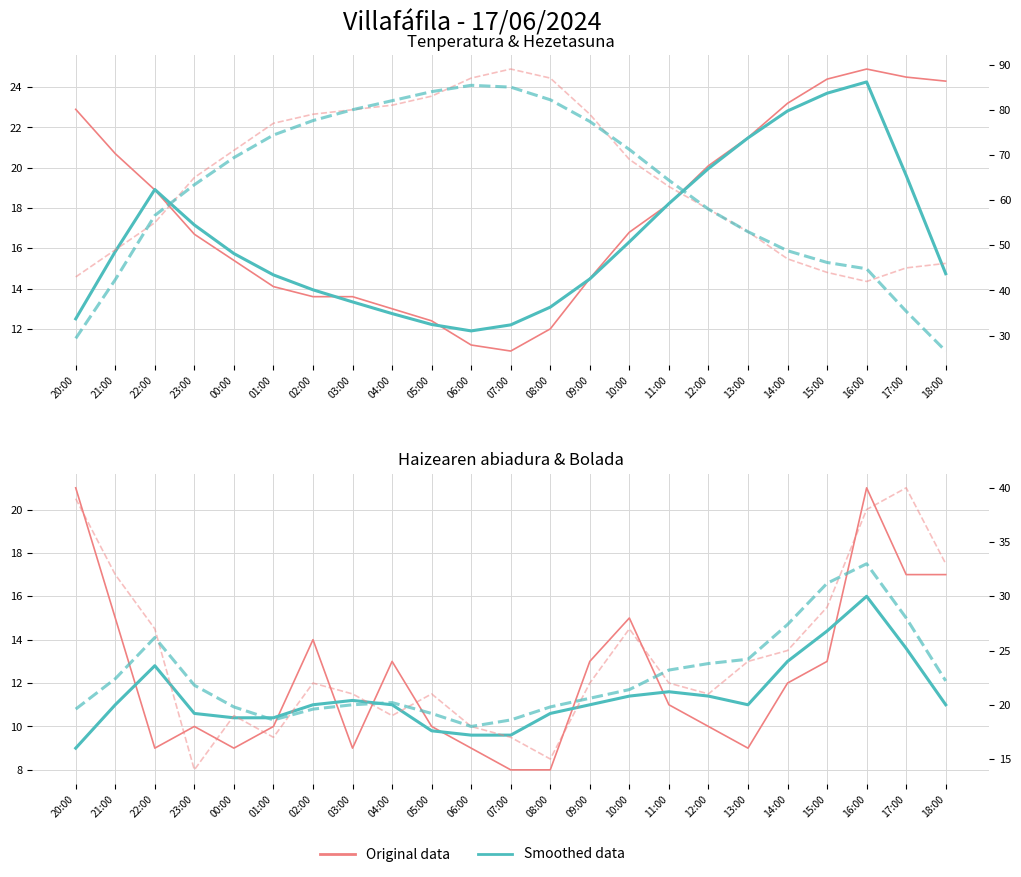

What is the average value of the Hezetasuna (%) series?

64.9